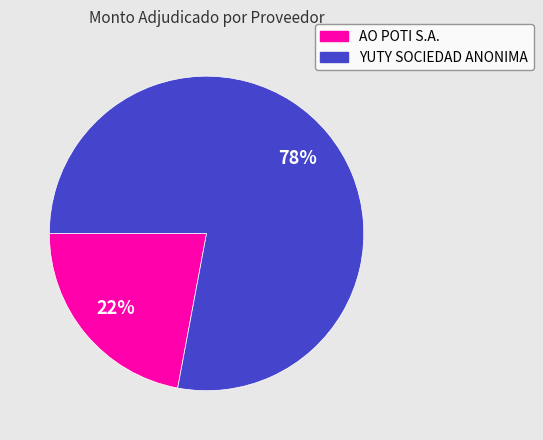

What is the largest slice in the pie chart?

YUTY SOCIEDAD ANONIMA